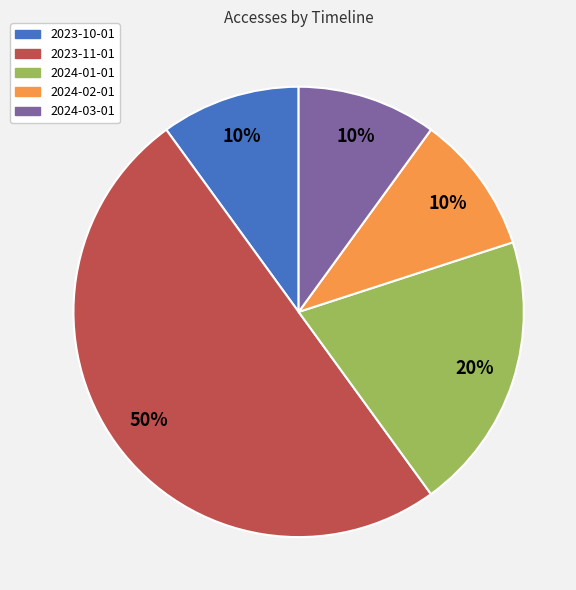

How many segments does this pie chart have?

5